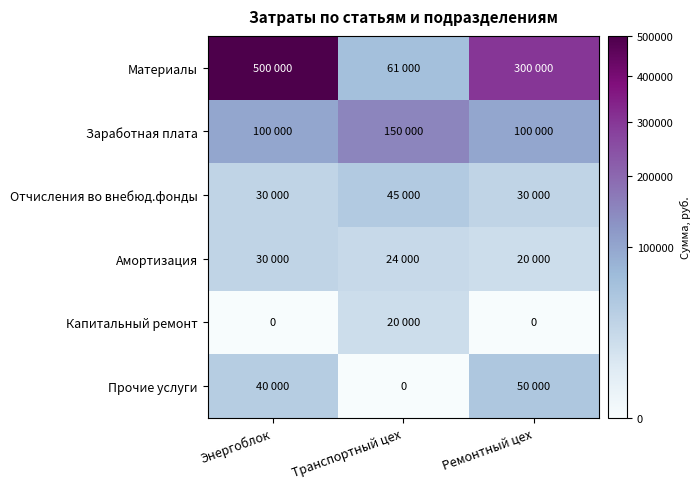

What is the maximum value for Материалы?

500000